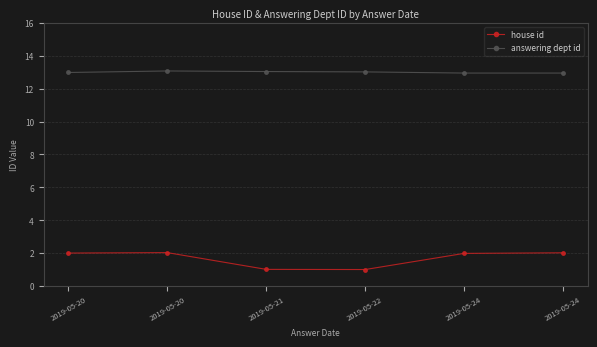

What value does the house id series have at 2019-05-24?

2.0